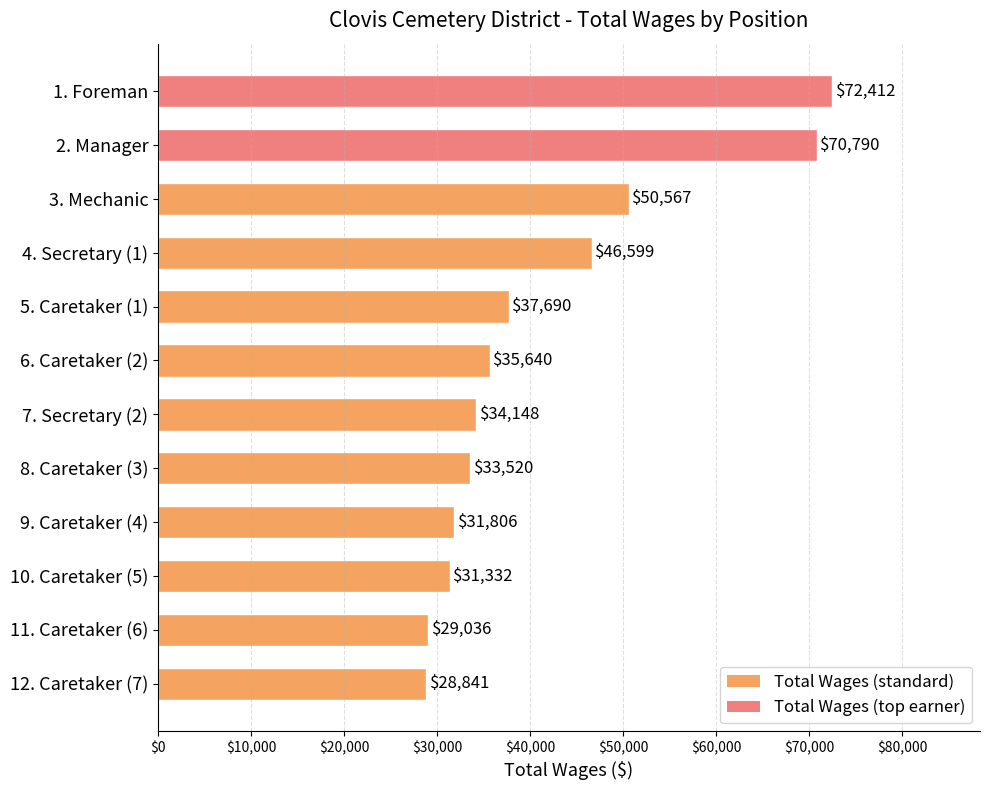

How many data points does each series have?

12